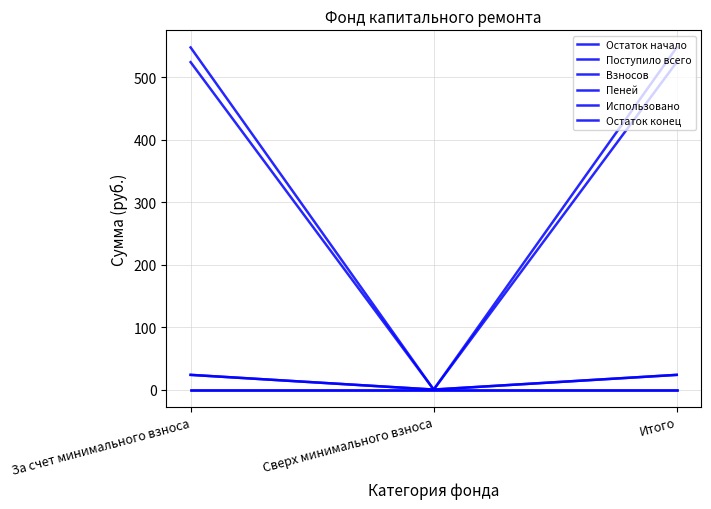

Is this an area chart (filled region under the line)?

No